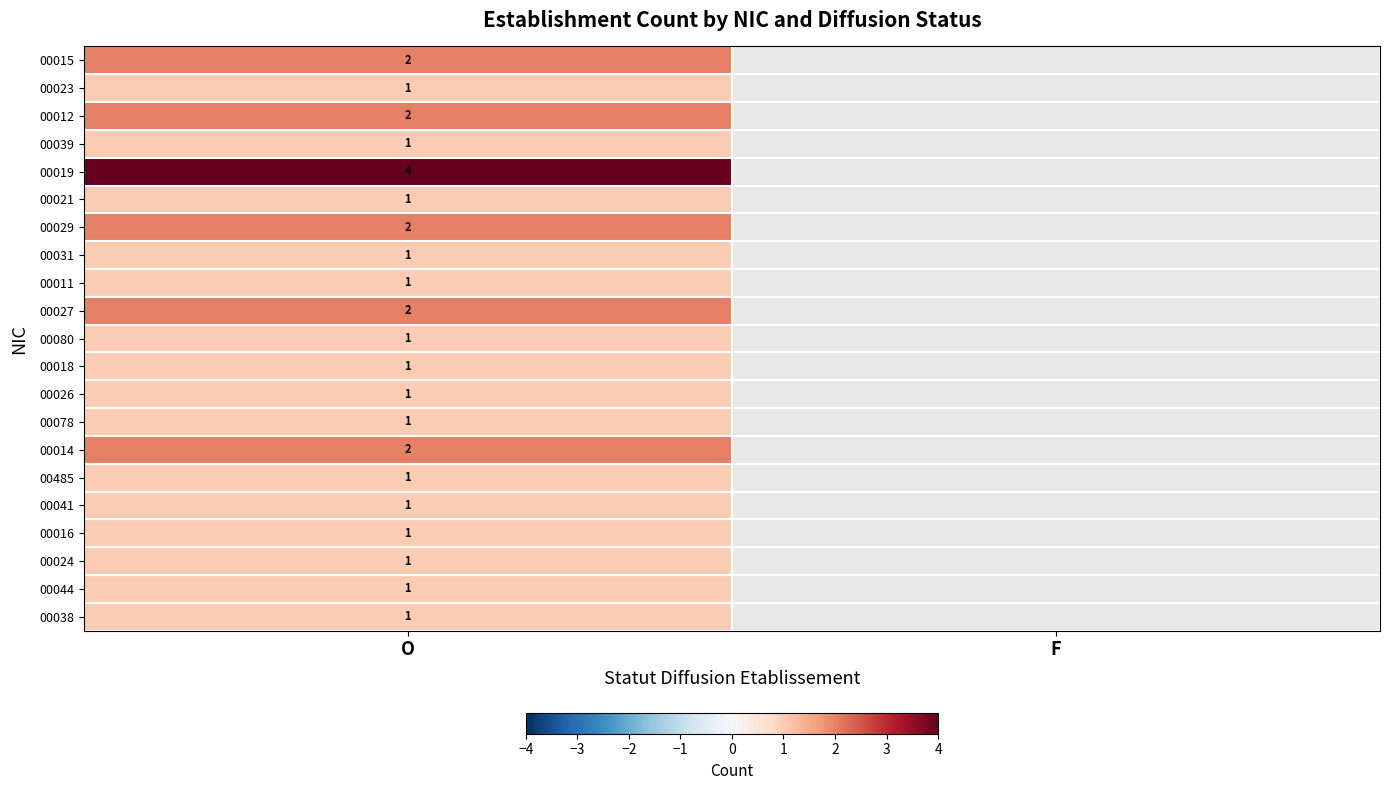

At how many categories does at least one series exceed 1?

1